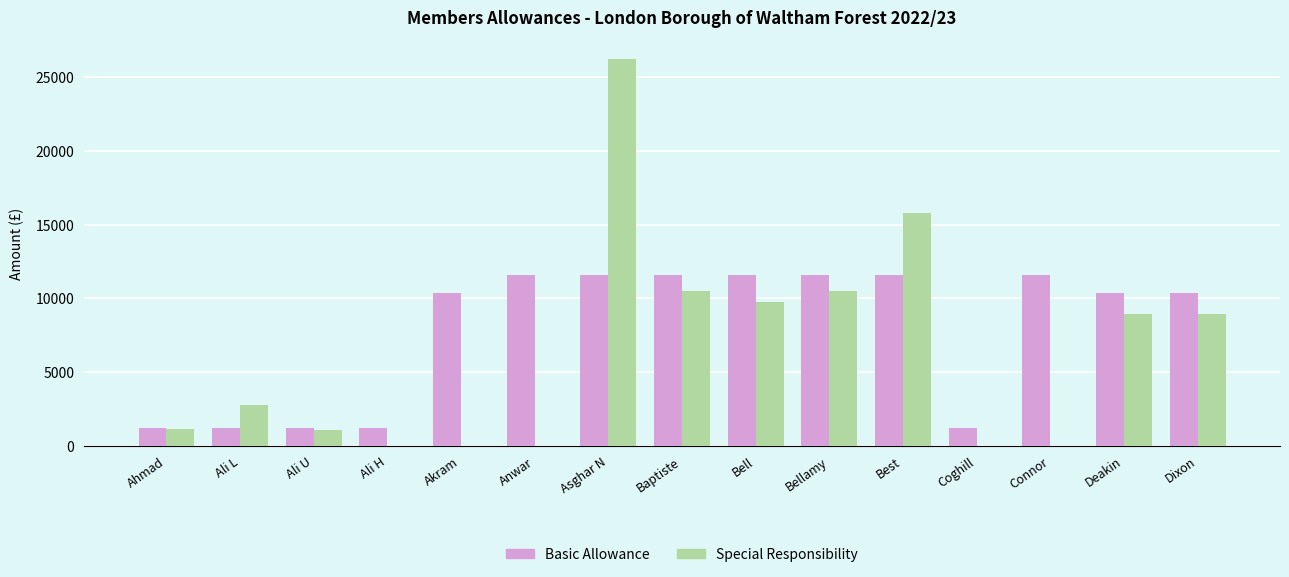

Which label corresponds to the largest value in the chart?

Asghar N